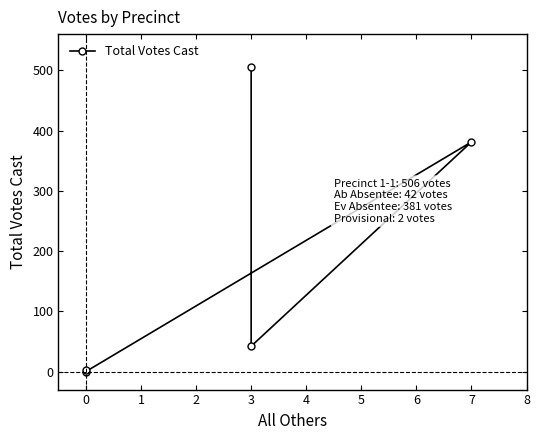

Count the number of data series in this chart.

1